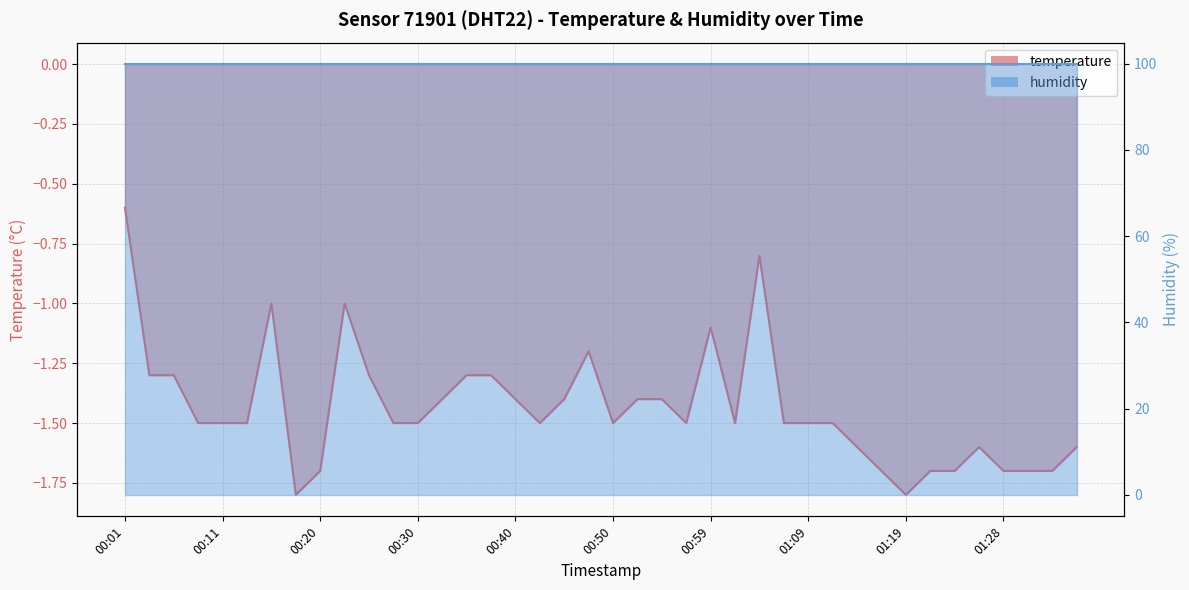

Reading right to left, extract all data points from this chart.

-1.6	-1.7	-1.7	-1.7	-1.6	-1.7	-1.7	-1.8	-1.7	-1.6	-1.5	-1.5	-1.5	-0.8	-1.5	-1.1	-1.5	-1.4	-1.4	-1.5	-1.2	-1.4	-1.5	-1.4	-1.3	-1.3	-1.4	-1.5	-1.5	-1.3	-1.0	-1.7	-1.8	-1.0	-1.5	-1.5	-1.5	-1.3	-1.3	-0.6